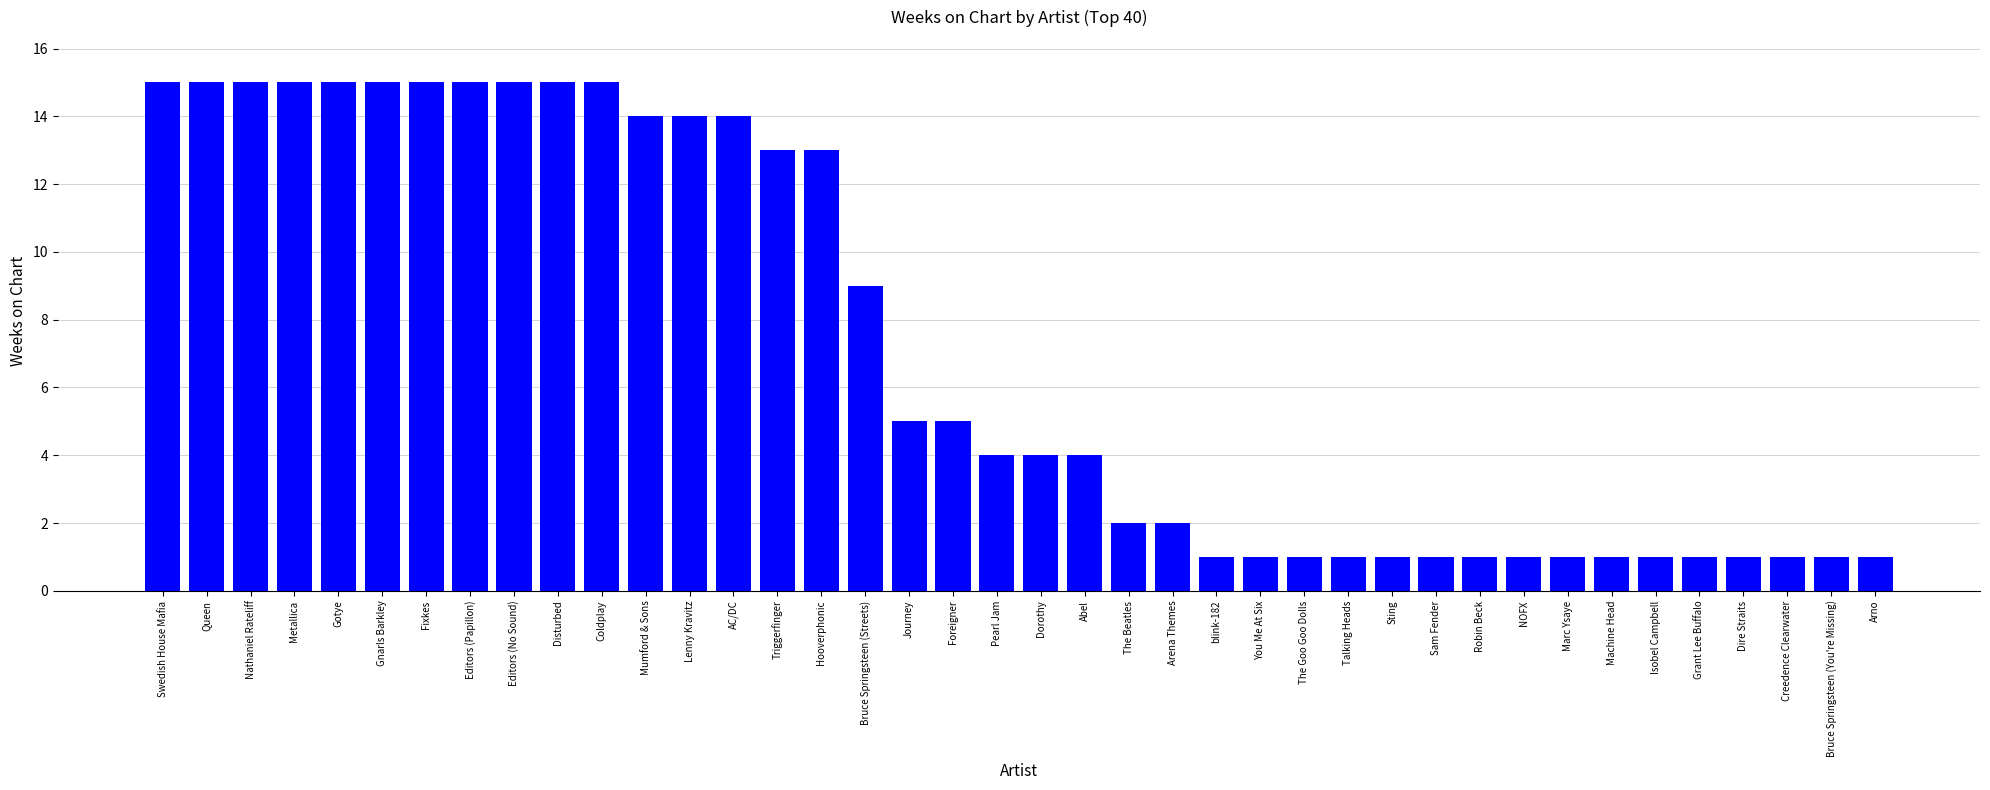

What is the average value?

7